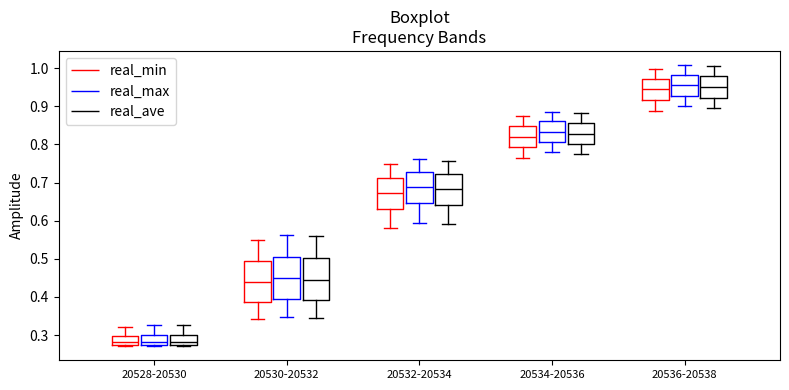

Where does the upper whisker of the box for 20534-20536 (real_ave) end on the y-axis? The values are not printed on the chart, so give them approximately, as read against the axis.

0.88